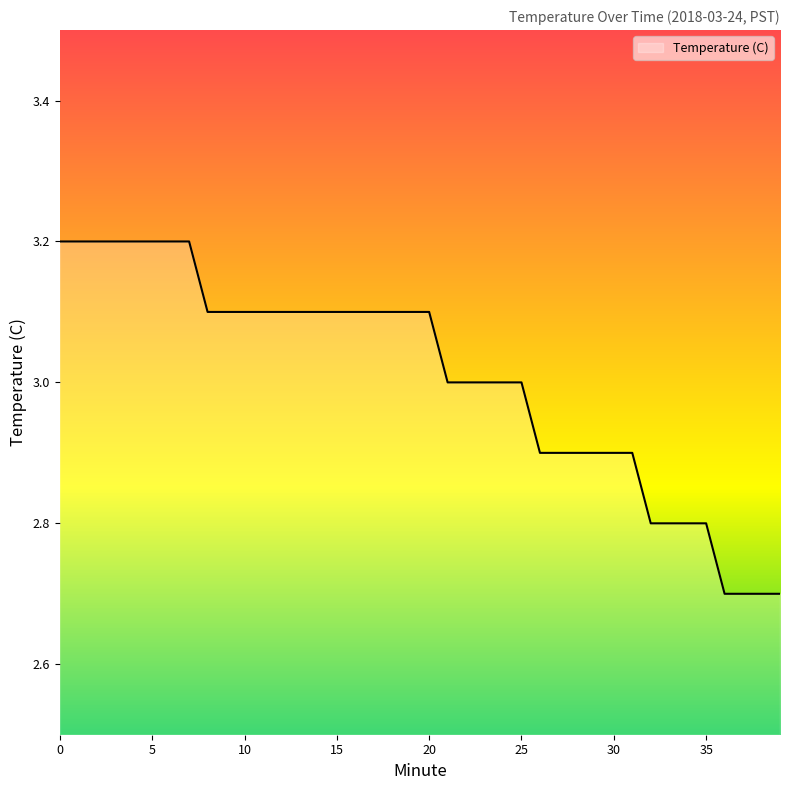

How many lines are shown in the chart?

1